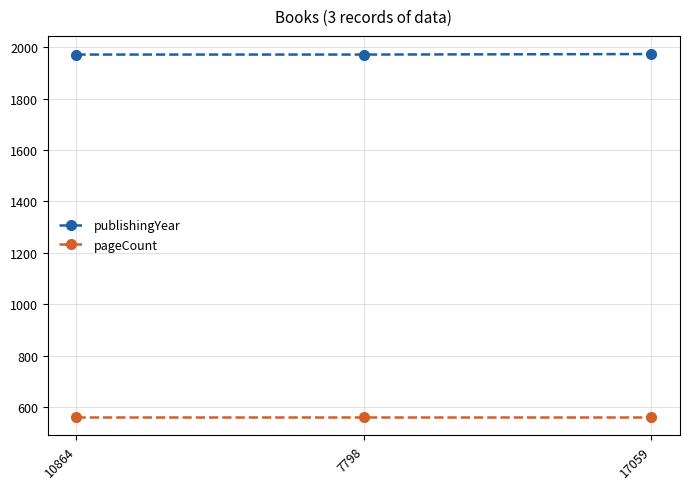

The value of pageCount at 7798 is 560. True or false?

True